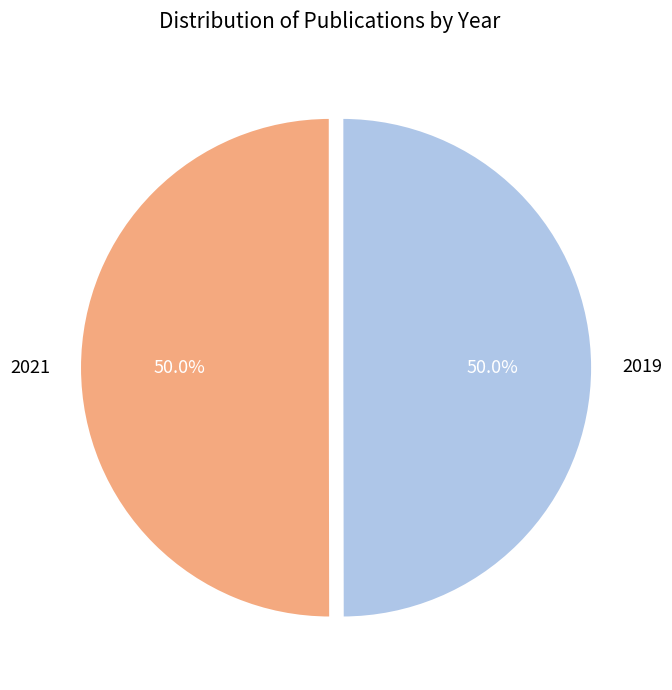

Approximately how many times larger is the value at 2021 compared to 2019?

1.0